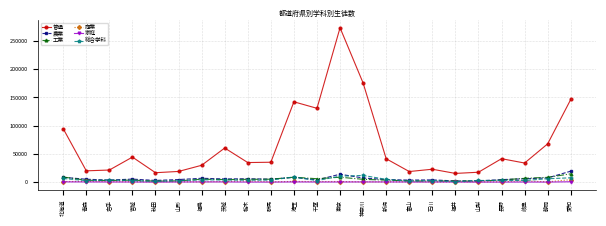

What position from the right is 山形?

18